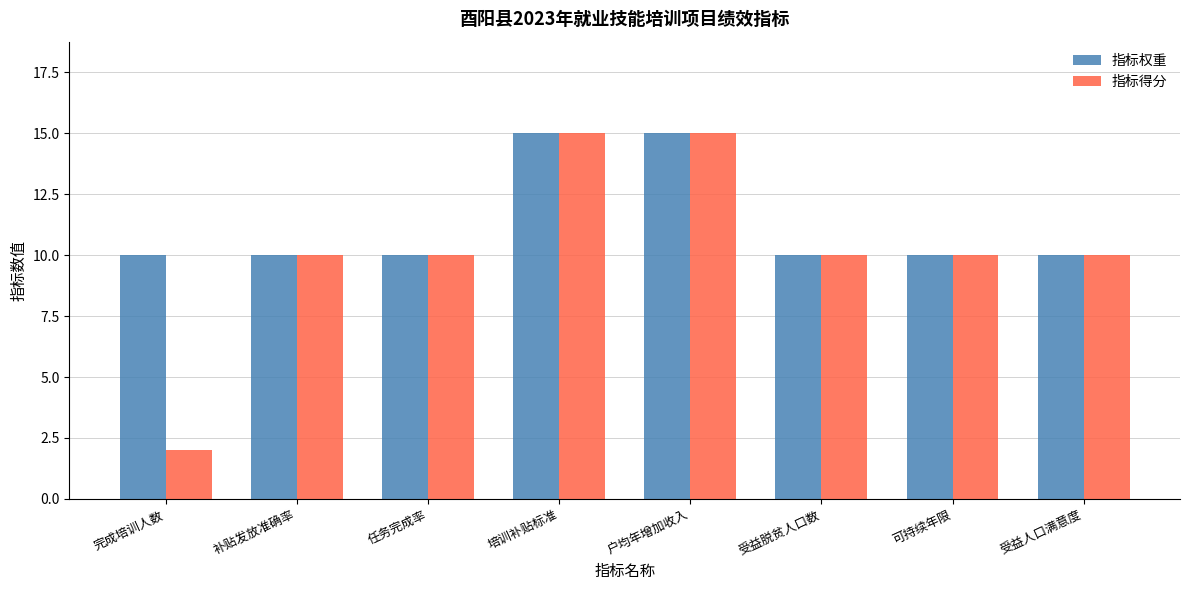

The 指标权重 series shows 10 at 任务完成率. True or false?

True